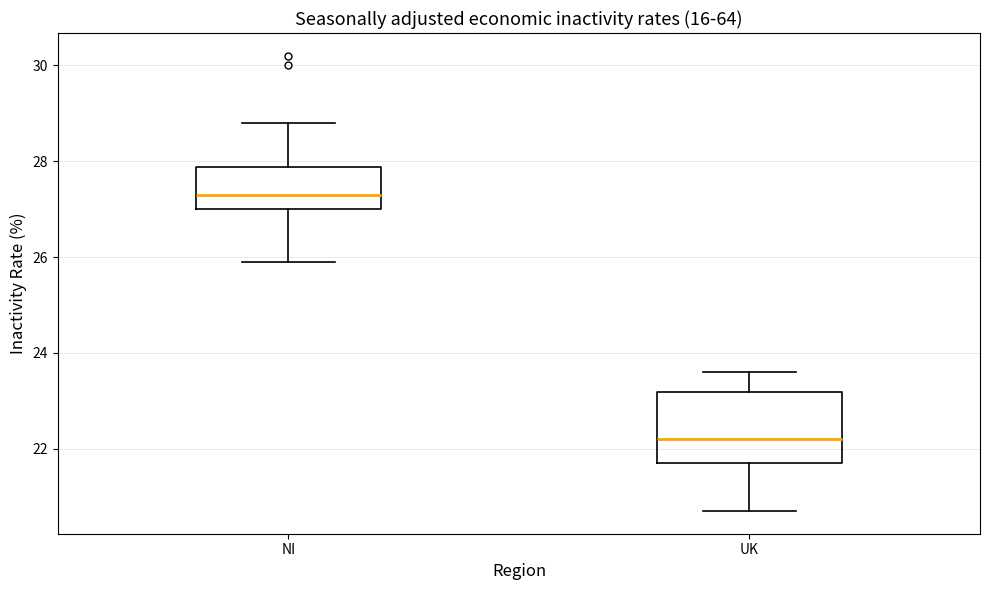

Which box's median line is the lowest?

UK